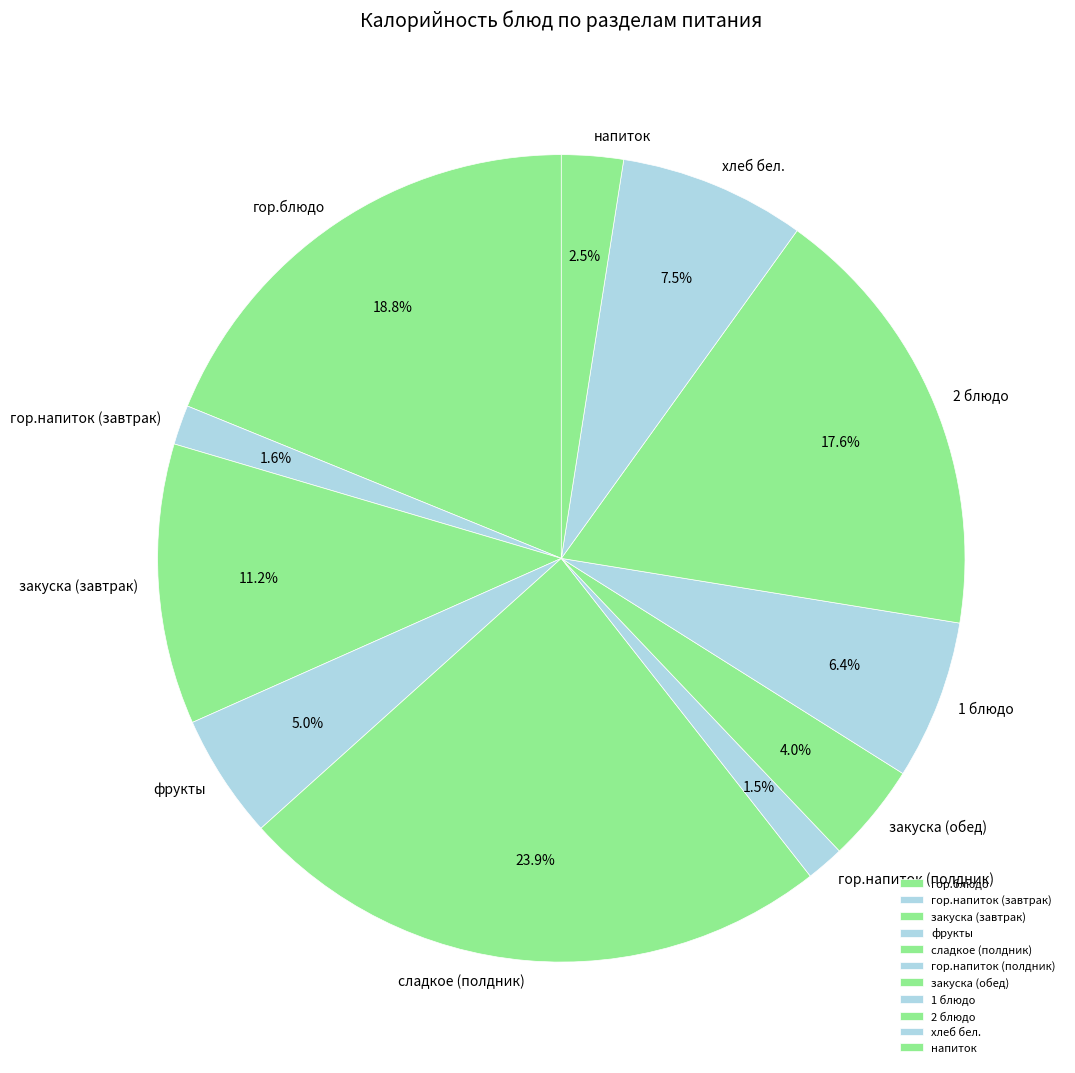

The гор.напиток (полдник) slice represents 2% of the pie. True or false?

True